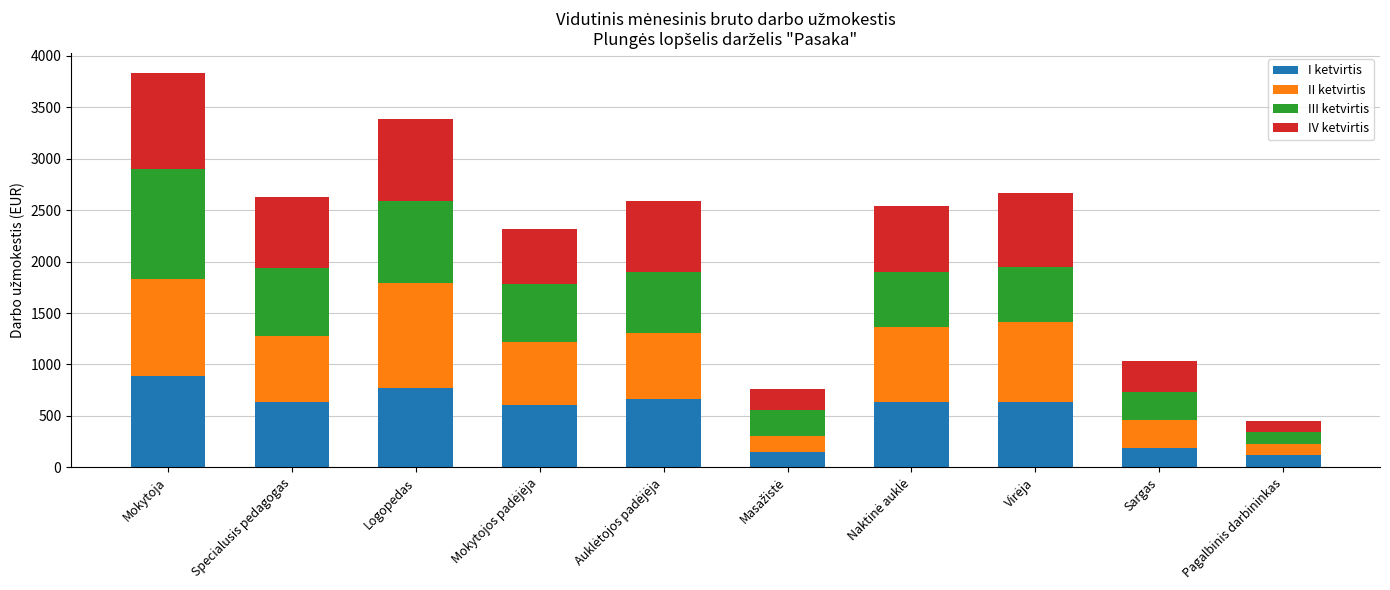

What is the sum of all I ketvirtis values?

5292